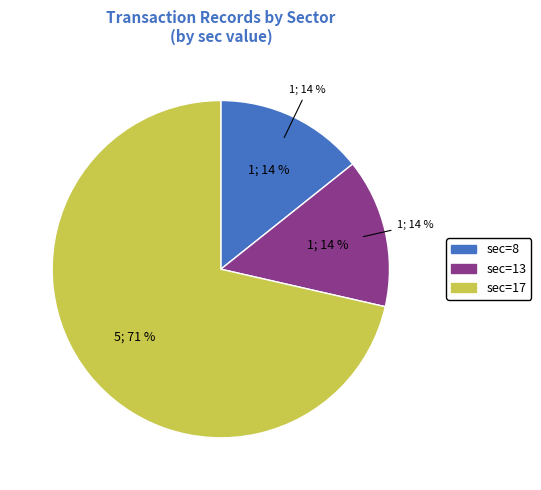

What percentage is the sec=13 slice, to the nearest percent?

14%